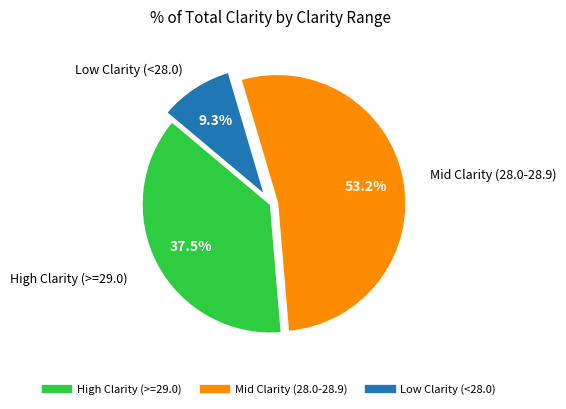

Does any single category account for the majority?

Yes